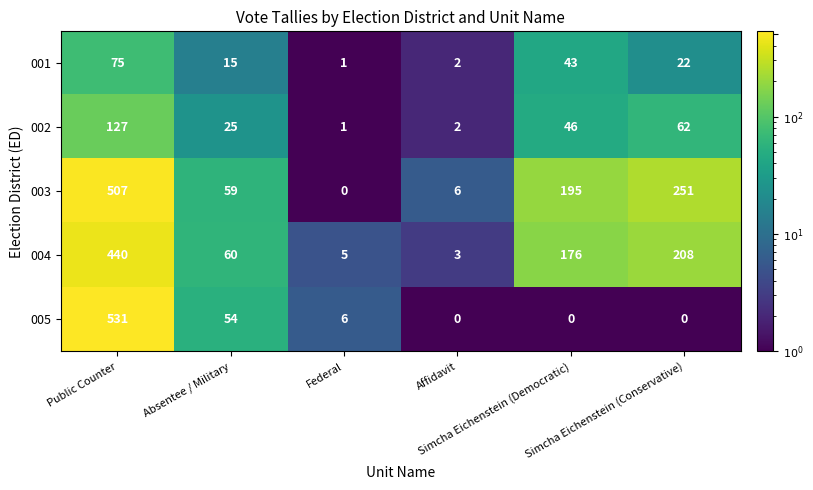

What is the difference between the second highest and second lowest values in the 005 series?

54